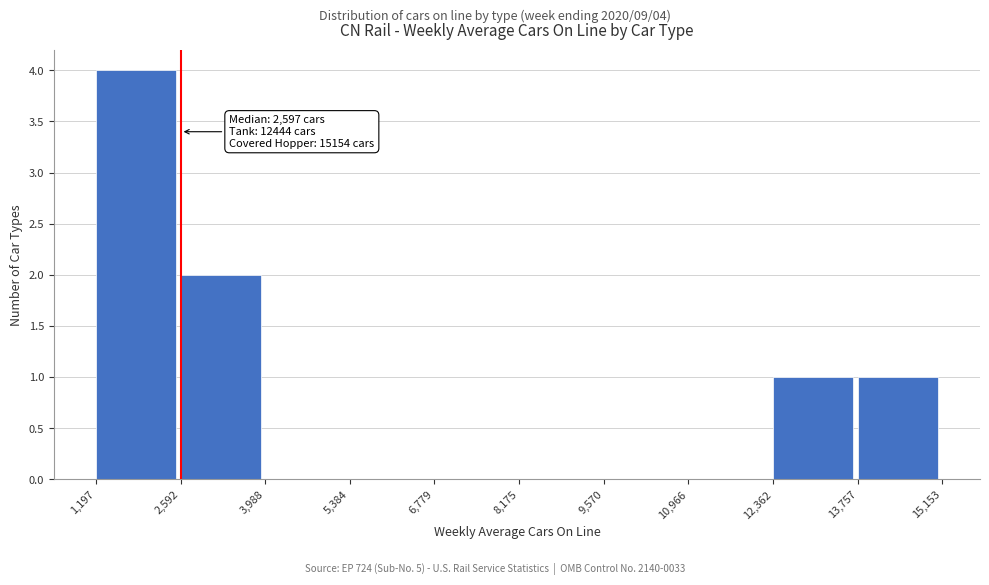

Which range on the x-axis has the tallest bar?

1,197 to 2,592